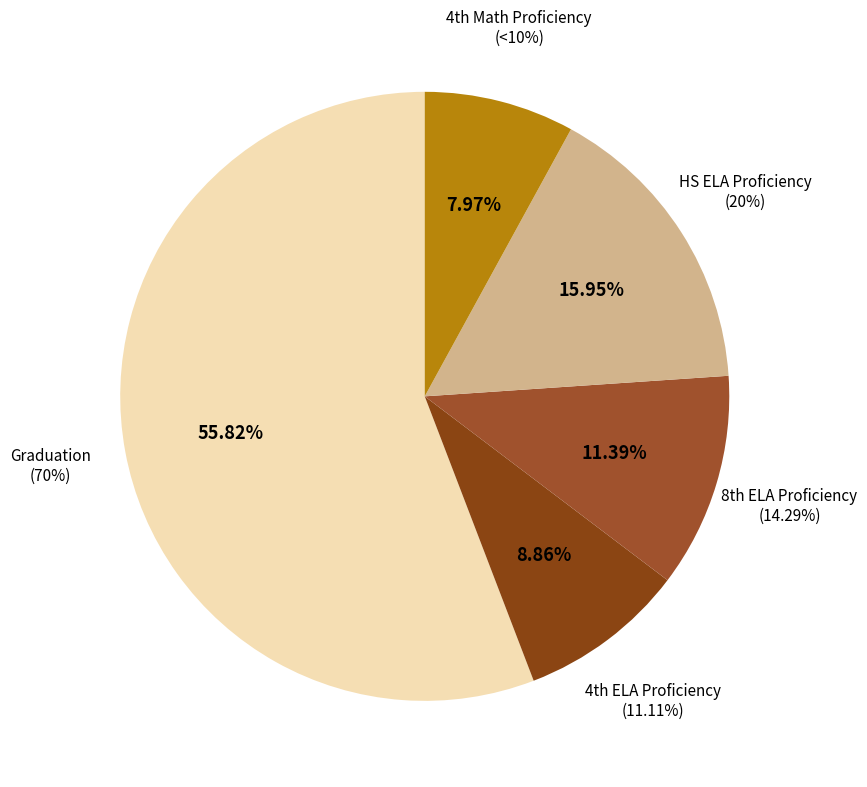

Count the number of slices in the pie.

9